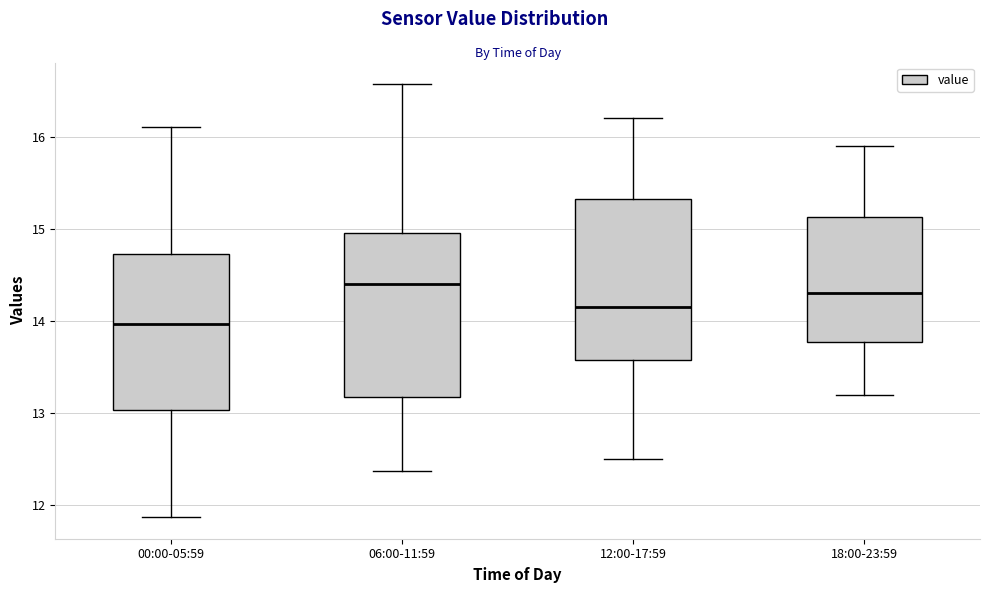

Reading left to right, transcribe this box plot: for each box, give where its median line is, the range the box spans, and where its two whiskers end, as read against the y-axis. The values are not printed on the chart, so give them approximately, as read against the axis.

00:00-05:59: median 14.0, box 13.0 to 14.7, whiskers 11.9 to 16.1
06:00-11:59: median 14.4, box 13.2 to 15.0, whiskers 12.4 to 16.6
12:00-17:59: median 14.2, box 13.6 to 15.3, whiskers 12.5 to 16.2
18:00-23:59: median 14.3, box 13.8 to 15.1, whiskers 13.2 to 15.9